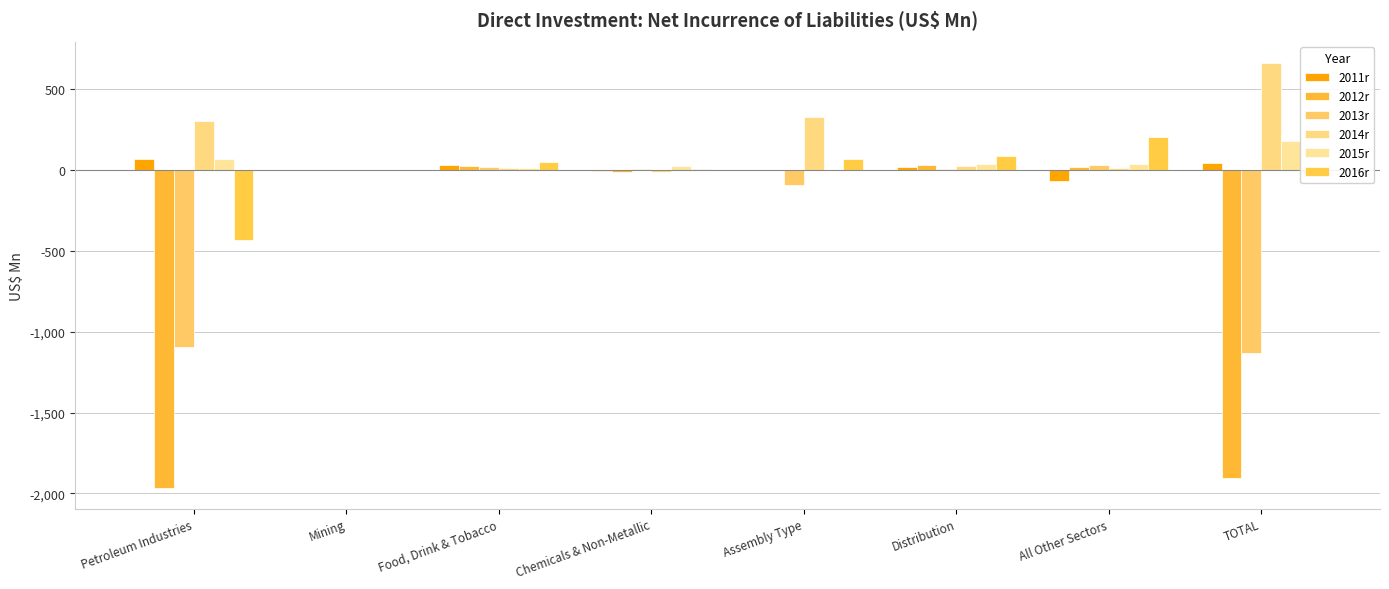

What is the minimum value shown in the chart?

-1963.2